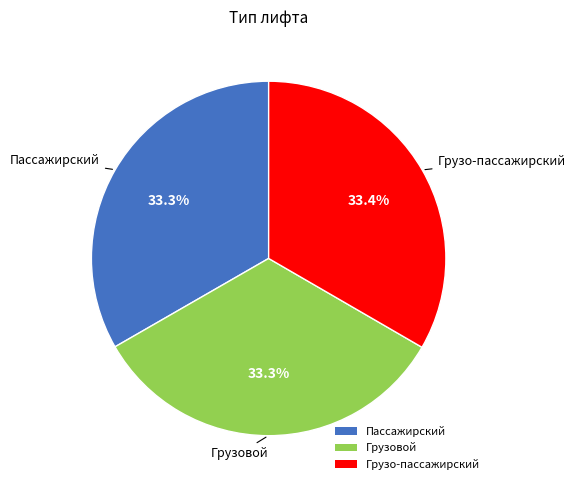

To the nearest percent, what percentage of the pie is Грузовой?

33%